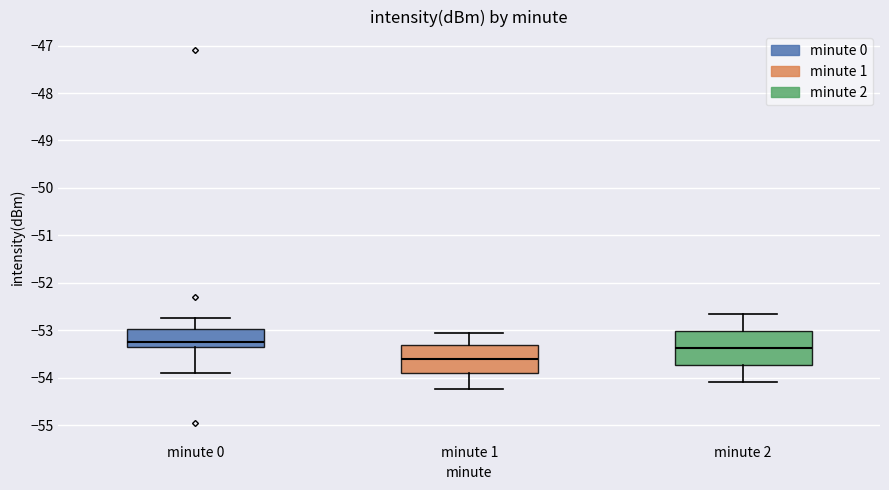

Comparing the boxes themselves (not the whiskers), which one is the tallest?

minute 2